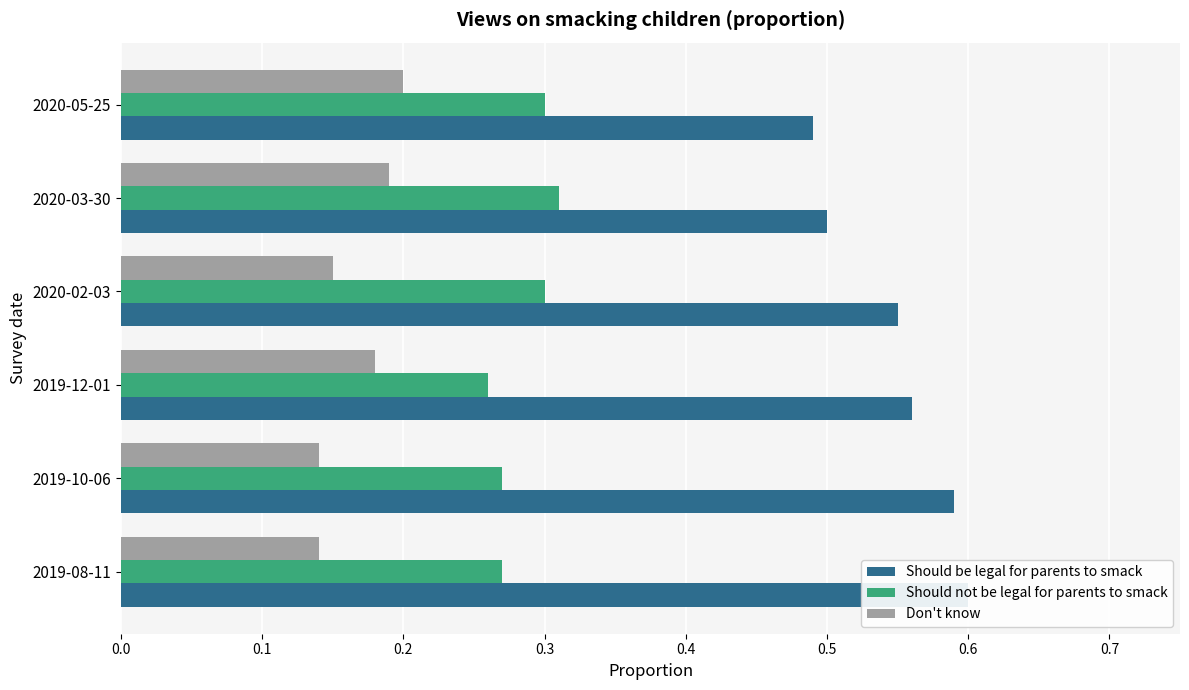

What is the value of the Should not be legal for parents to smack bar at the 3rd from the left?

0.3